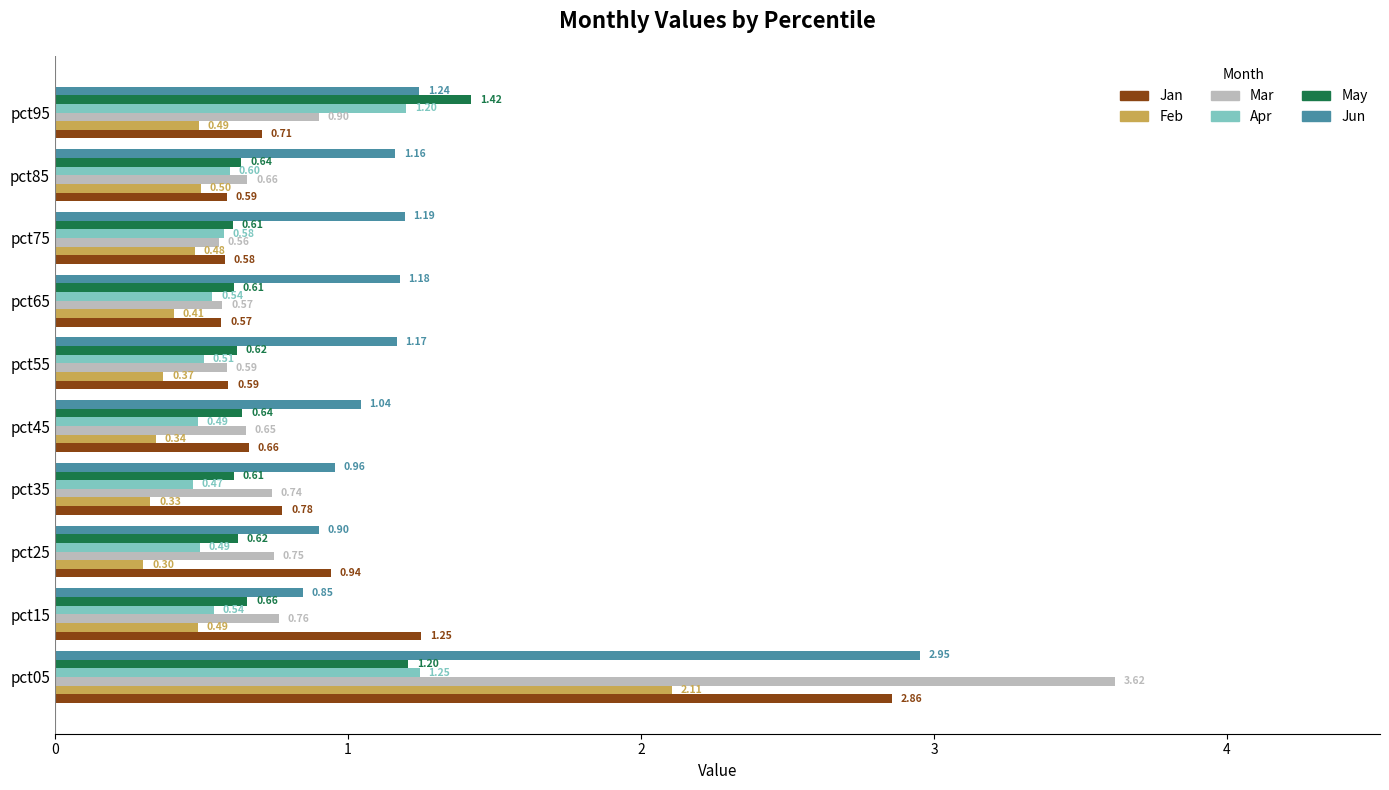

What is the difference between the highest and lowest values at pct05?

2.4